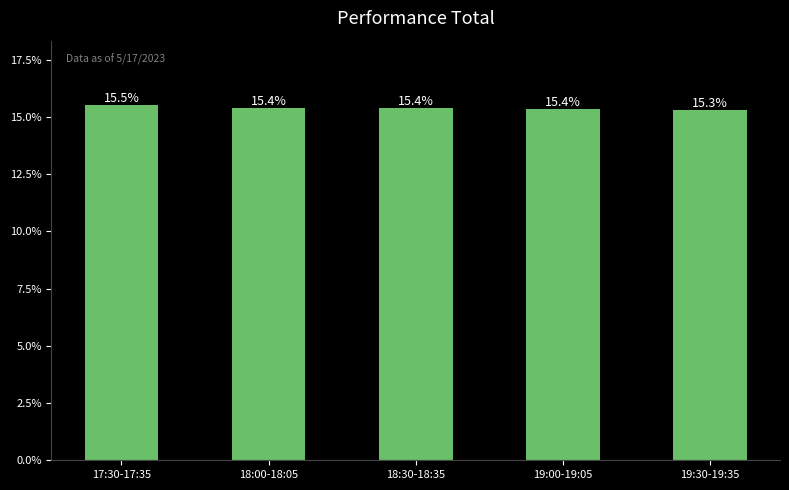

How many distinct data groups are displayed?

1